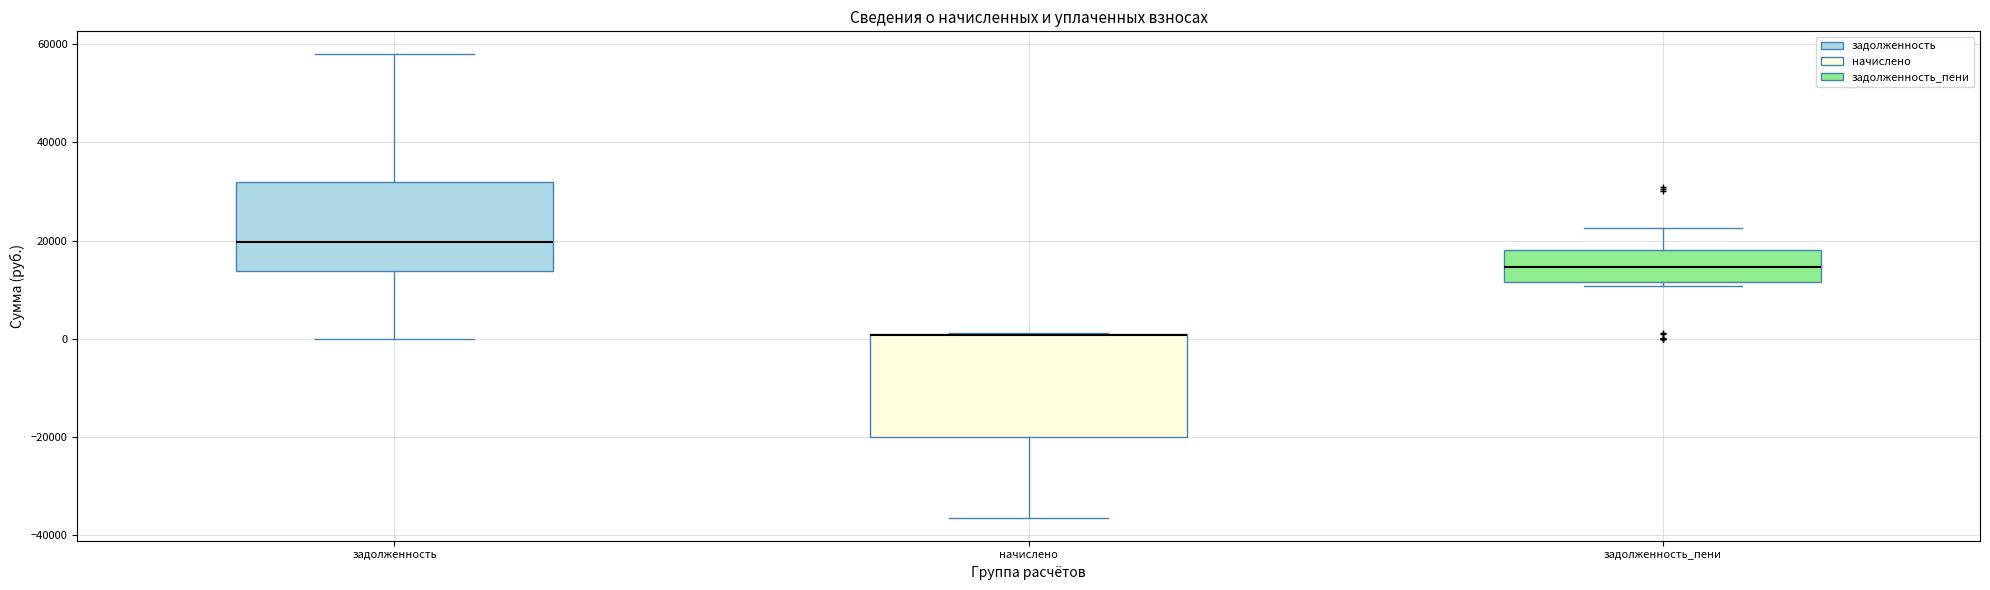

Reading left to right, transcribe this box plot: for each box, give where its median line is, the range the box spans, and where its two whiskers end, as read against the y-axis. The values are not printed on the chart, so give them approximately, as read against the axis.

задолженность: median 20000, box 14000 to 32000, whiskers 0 to 58000
начислено: median 0 (drawn on the box's upper edge), box -20000 to 0, whiskers -36000 to 2000
задолженность_пени: median 14000, box 12000 to 18000, whiskers 10000 to 22000